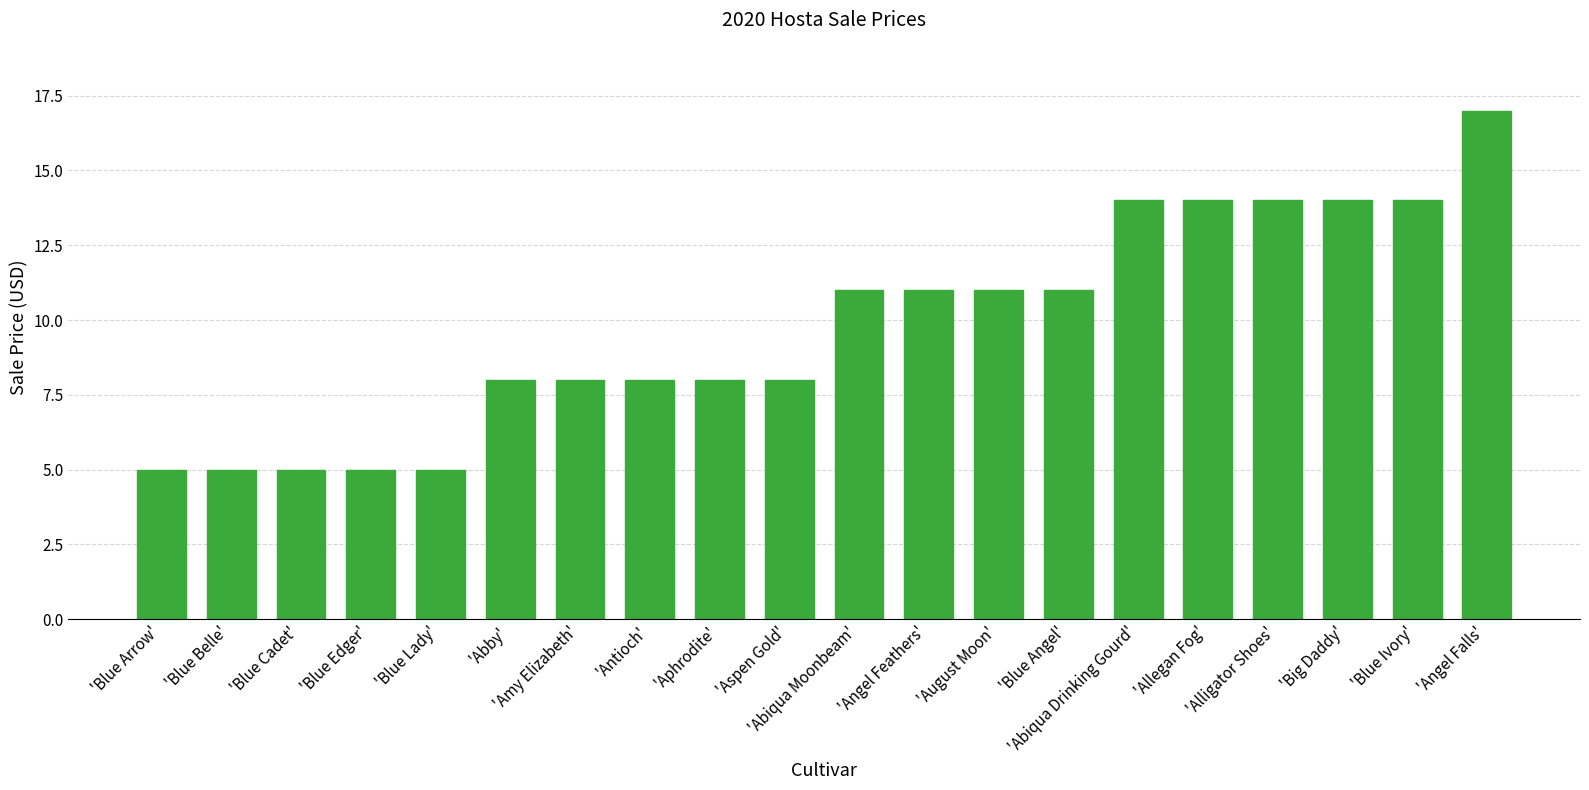

How many values are between 8 and 14?

14